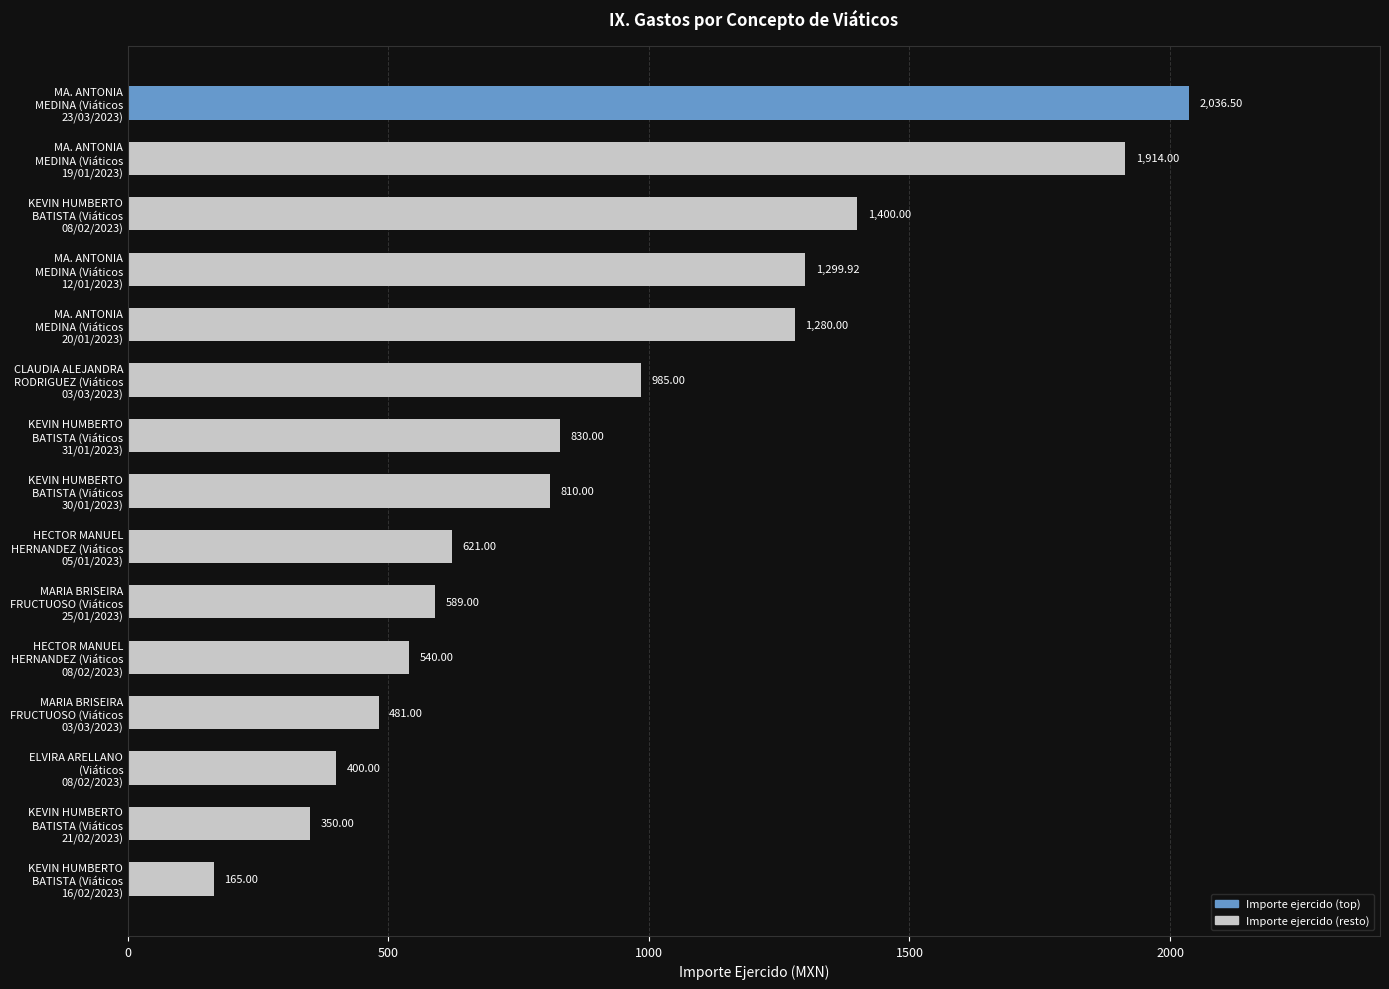

What is the difference between the maximum and minimum values?

1871.5